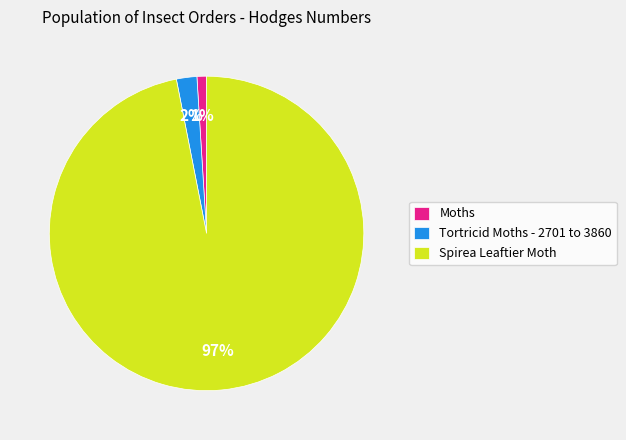

To the nearest percent, what is the difference between the Tortricid Moths - 2701 to 3860 and Spirea Leaftier Moth slice percentages?

95%